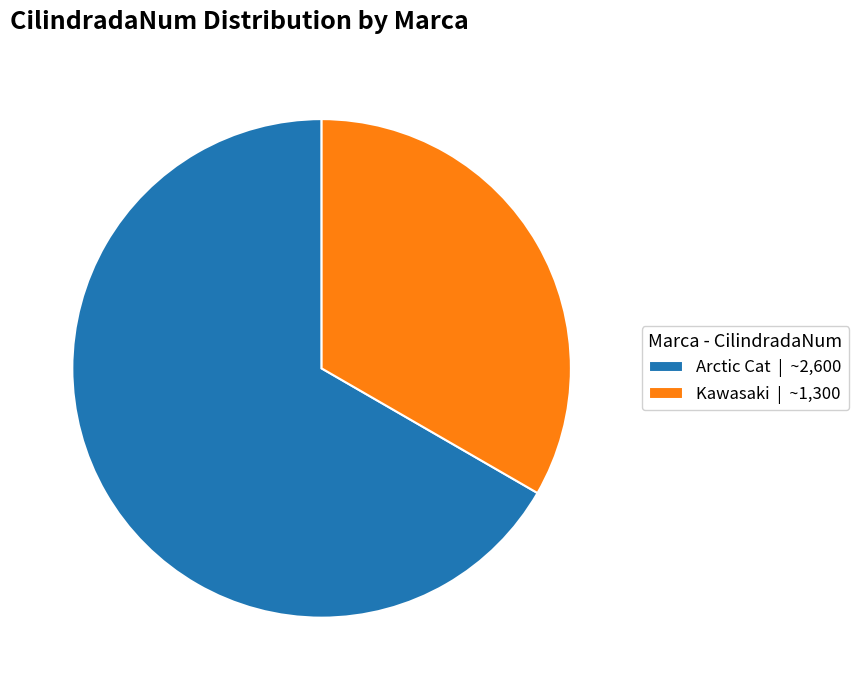

Combined, do Arctic Cat | ~2,600 and Kawasaki | ~1,300 account for over 50%?

Yes